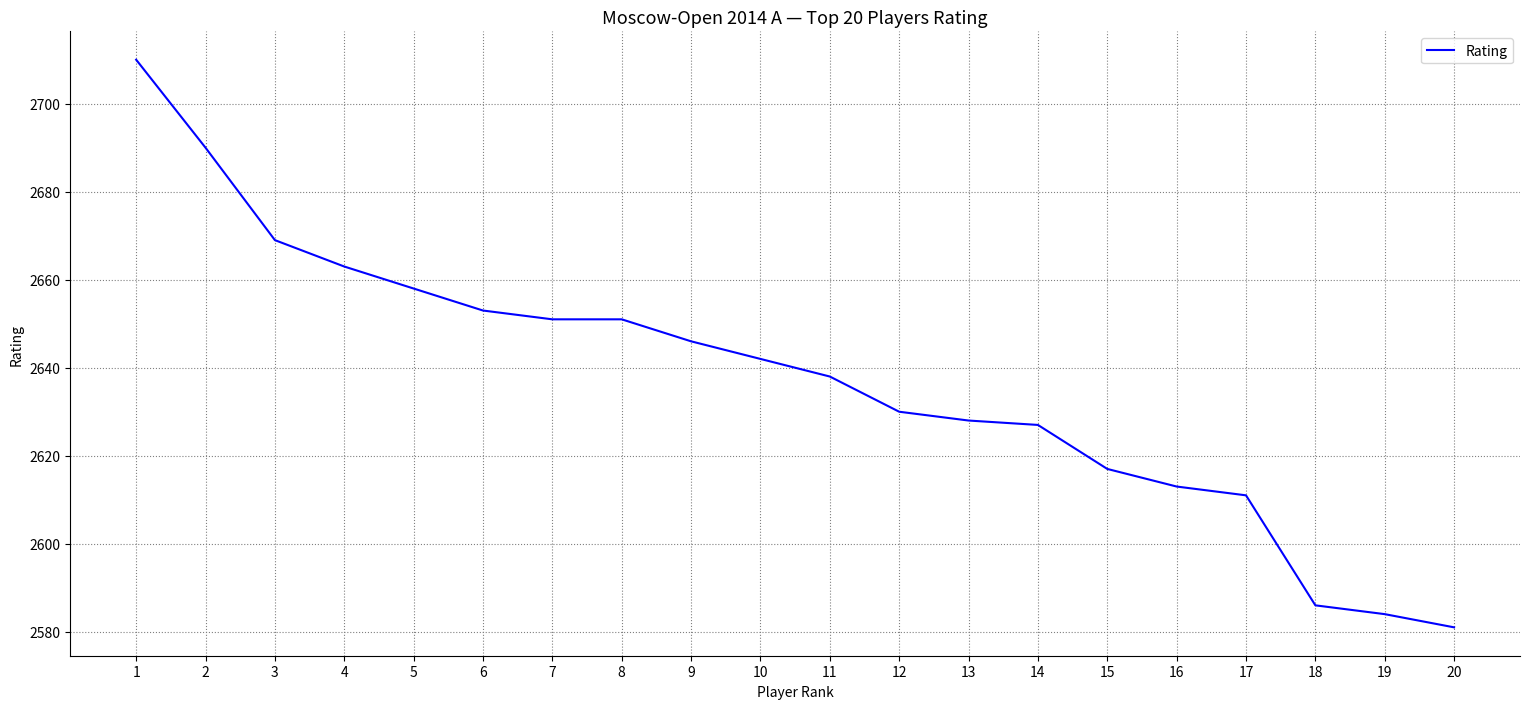

The value at 18 is 2586. True or false?

True